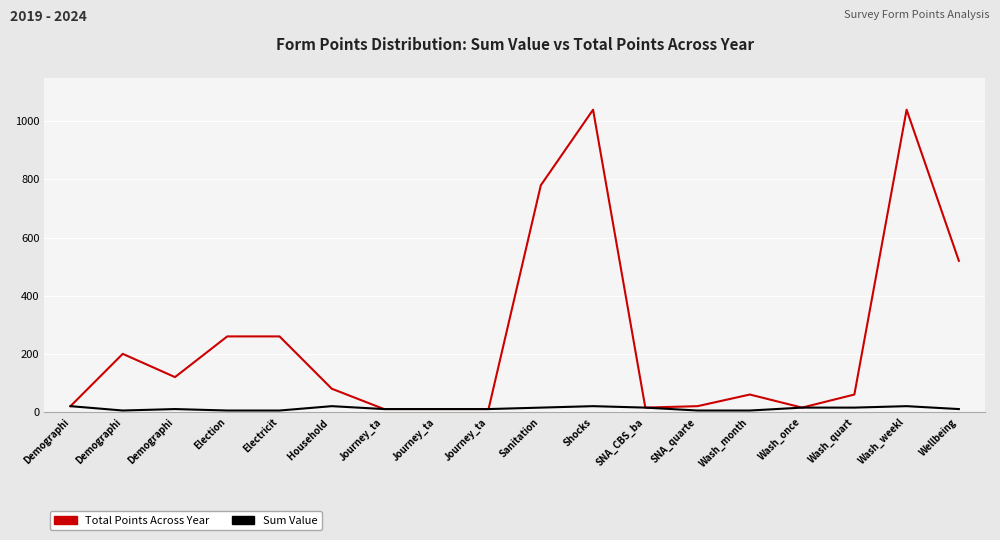

List the series in order of their overall mean, lowest first.

Sum Value, Total Points Across Year